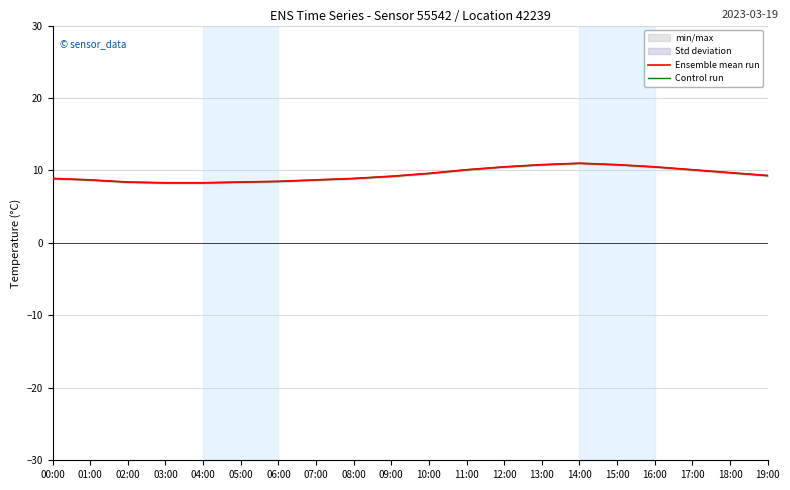

True or false: Control run and Ensemble mean run intersect in this chart.

False